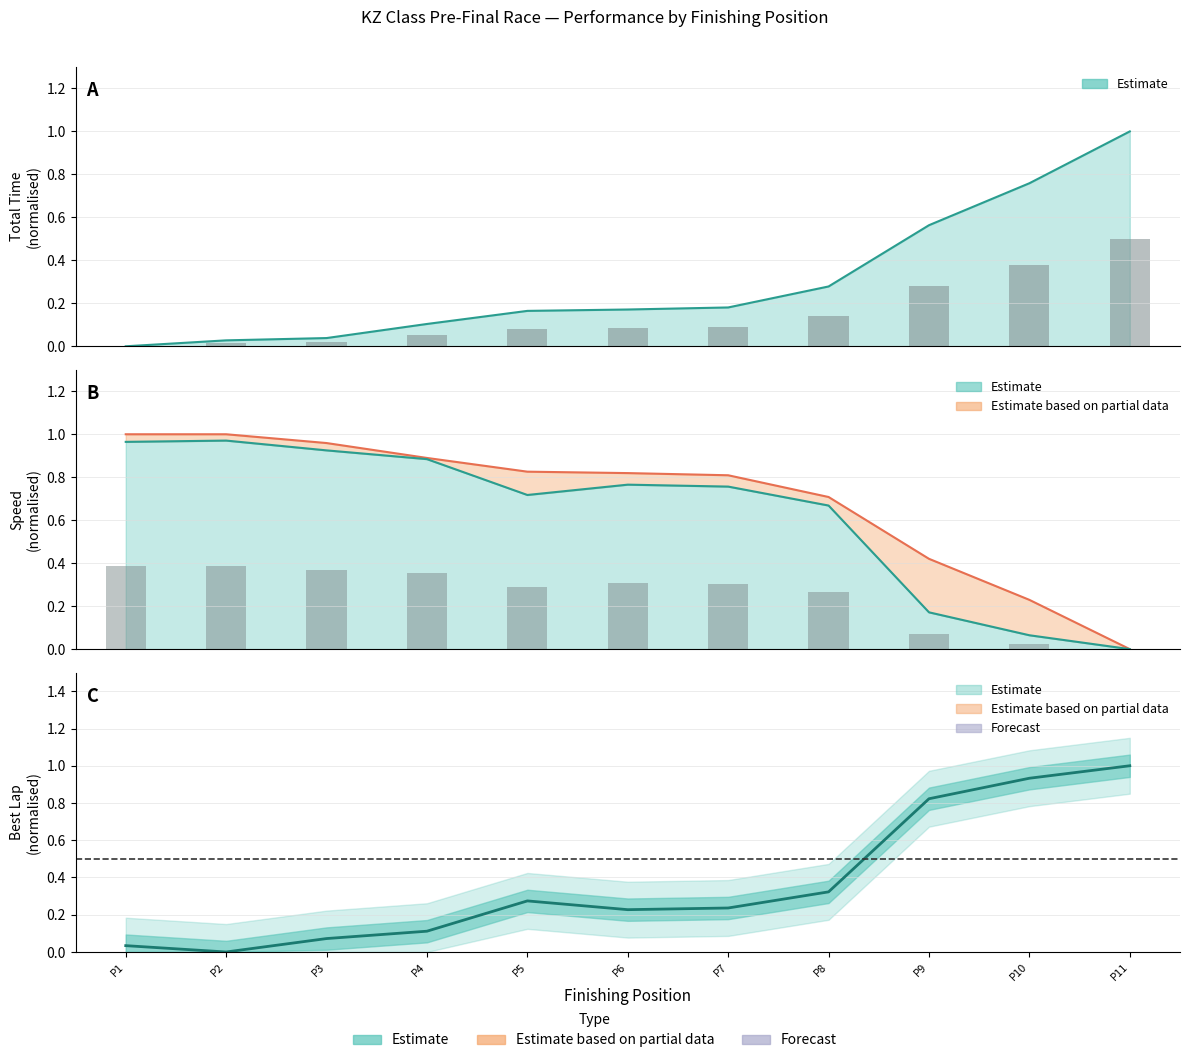

Does the chart contain any negative values?

No